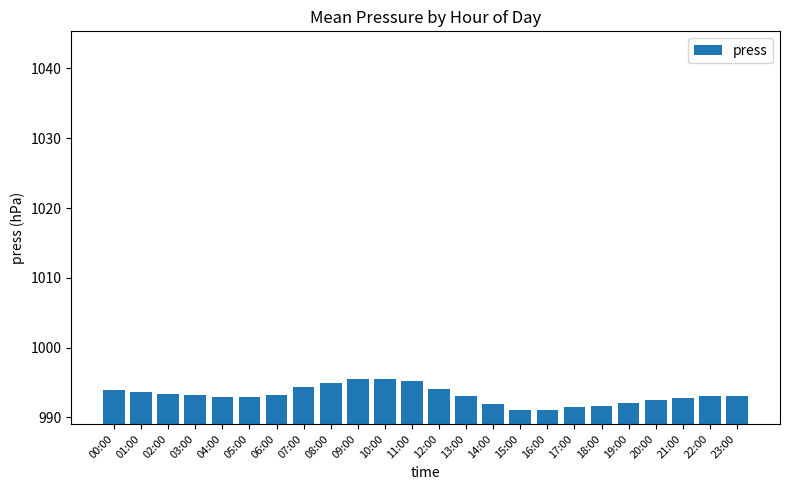

What is the difference between the values at 13:00 and 09:00?

2.5